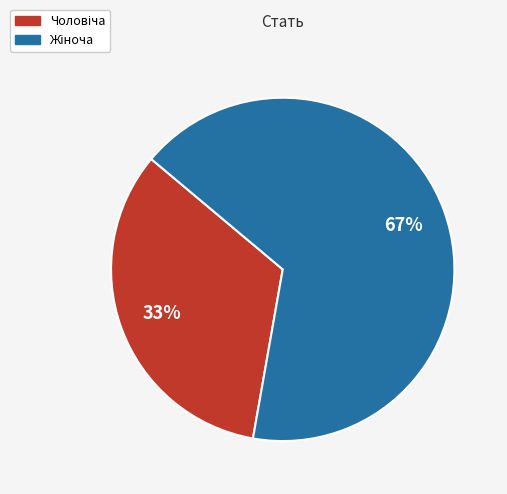

To the nearest percent, what is the average slice percentage?

50%